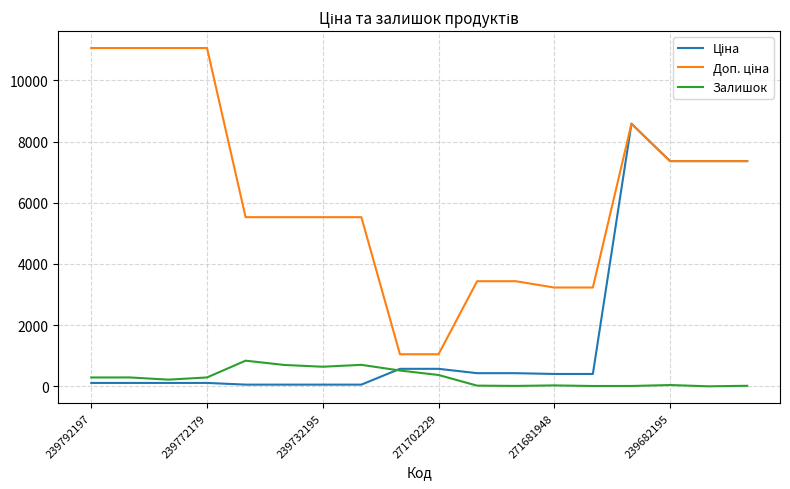

What is the greatest value displayed?

11055.0